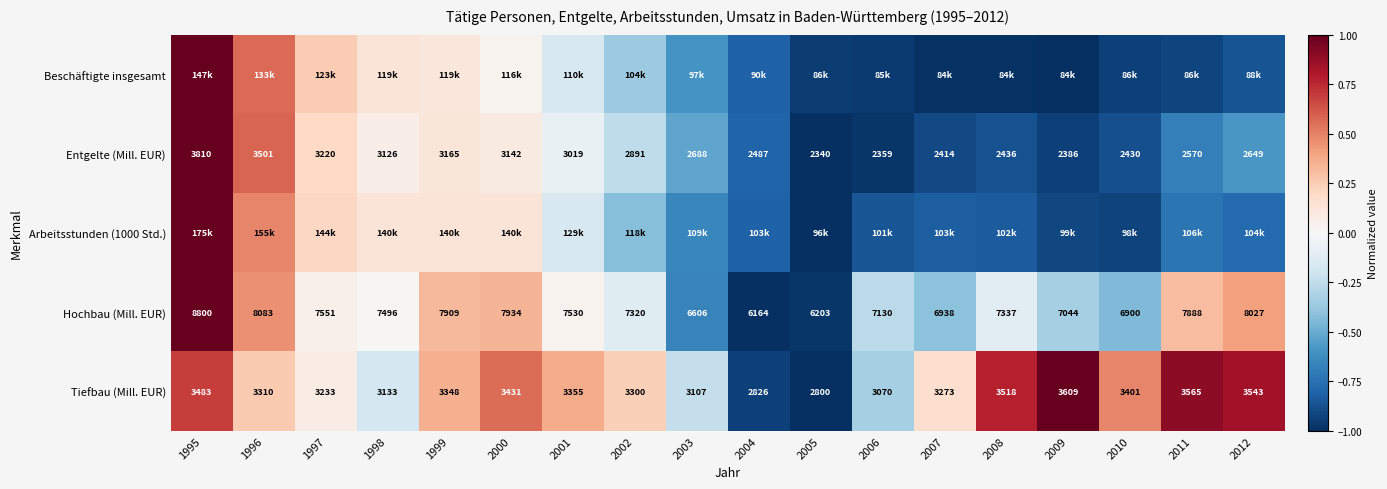

What is the minimum value shown in the chart?

-1.0